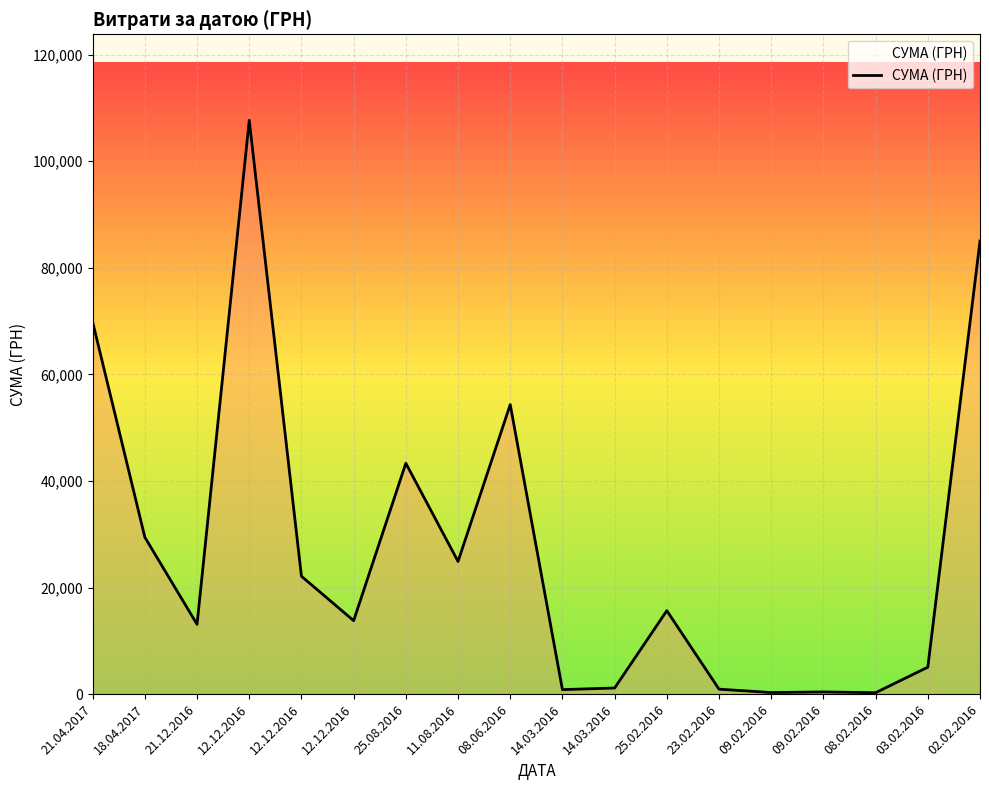

What is the difference between the maximum and second lowest values?

107357.1